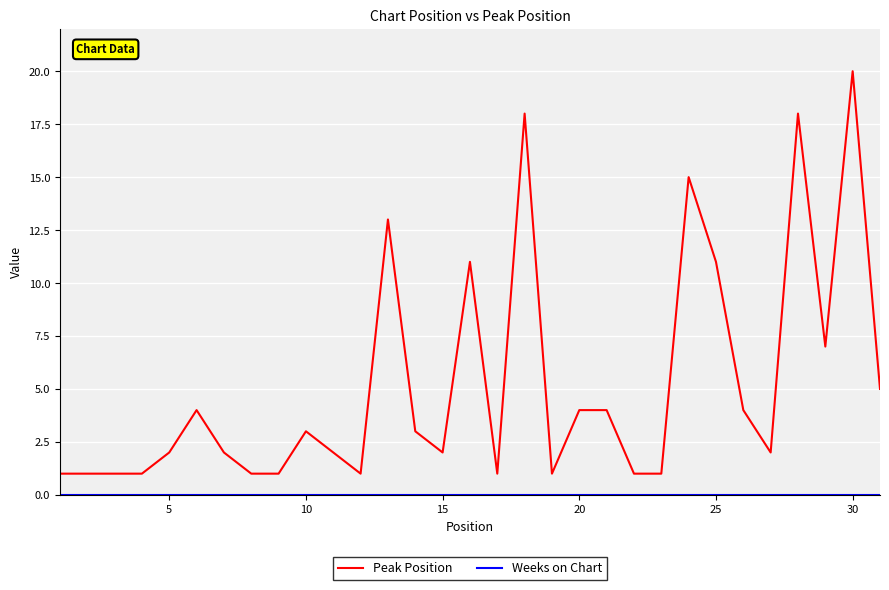

Which series has the widest spread of values?

Peak Position